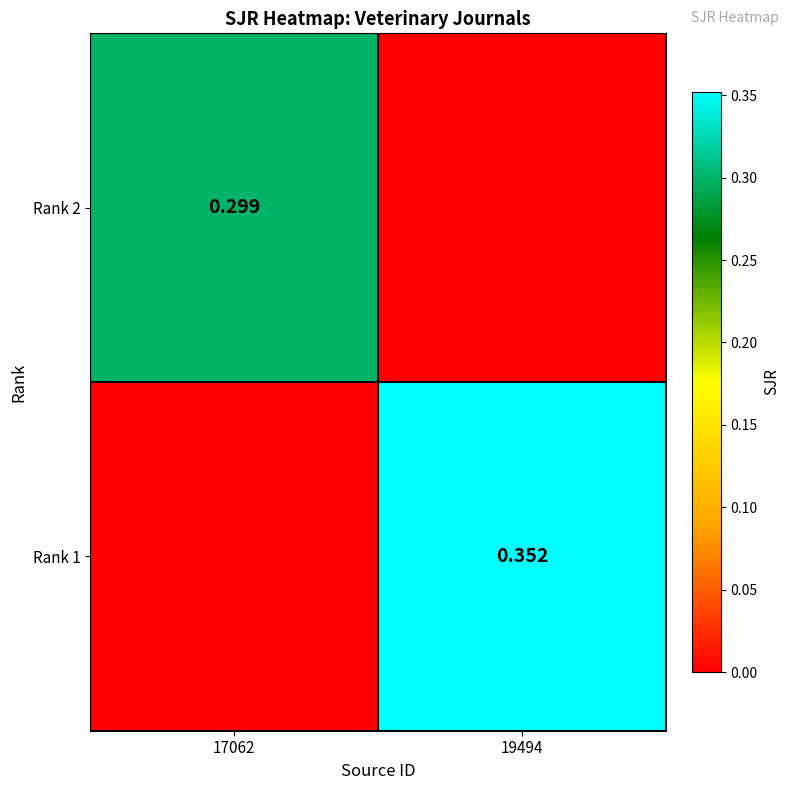

What is the difference between the maximum and minimum values in the Rank 1 series?

0.4